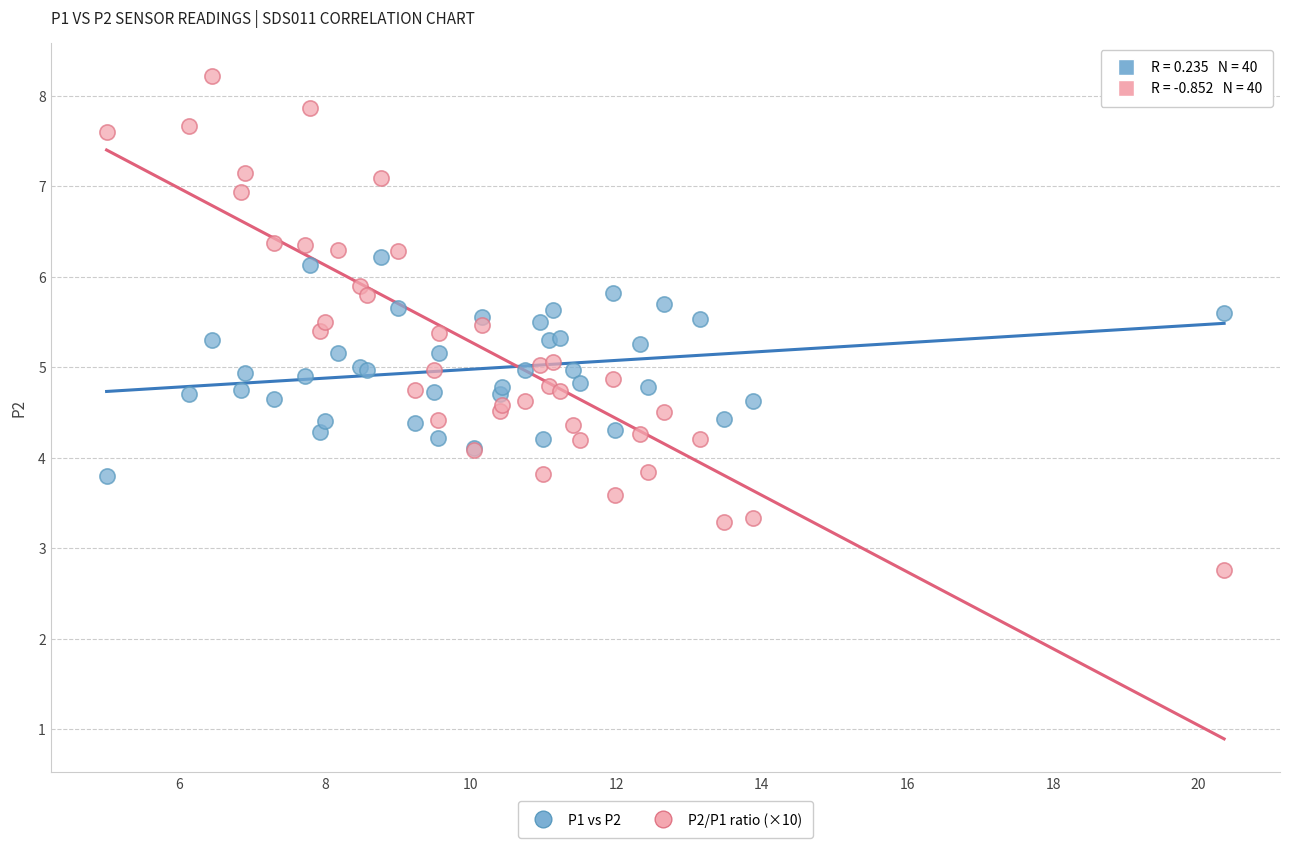

Which series reaches the minimum Y coordinate?

P2/P1 ratio (×10)